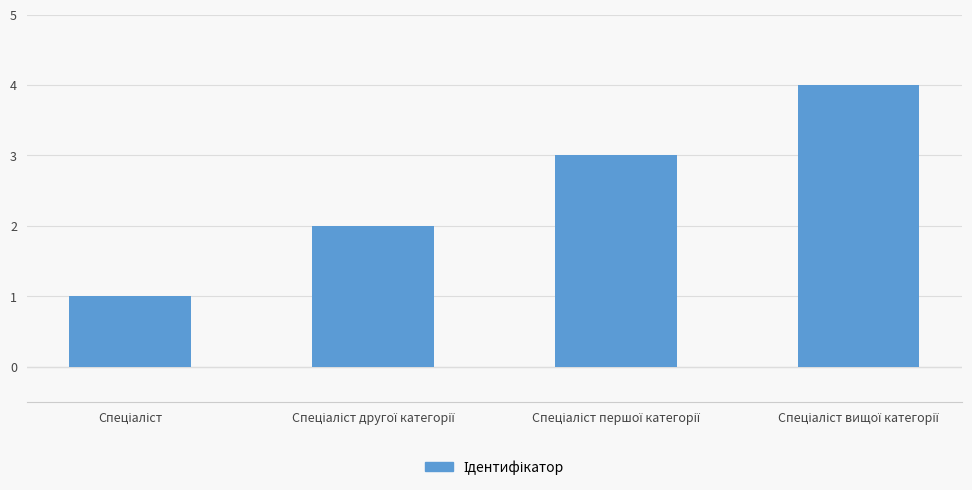

Does the chart contain any negative values?

No